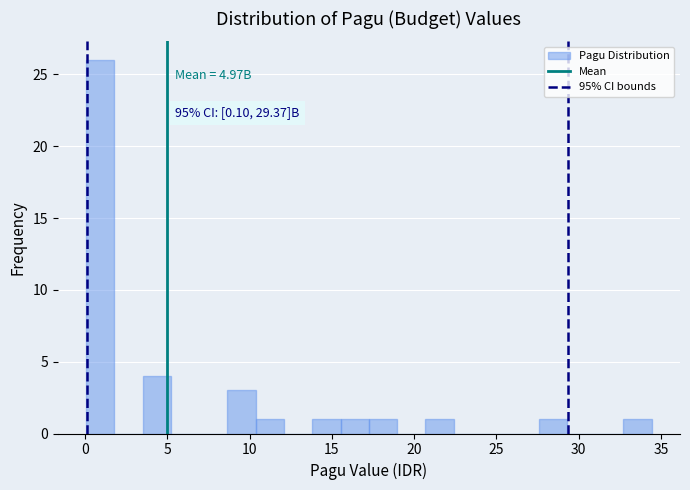

Around what value on the x-axis is the tallest bar? Give the approximate position of its centre, as read against the axis.

1.0